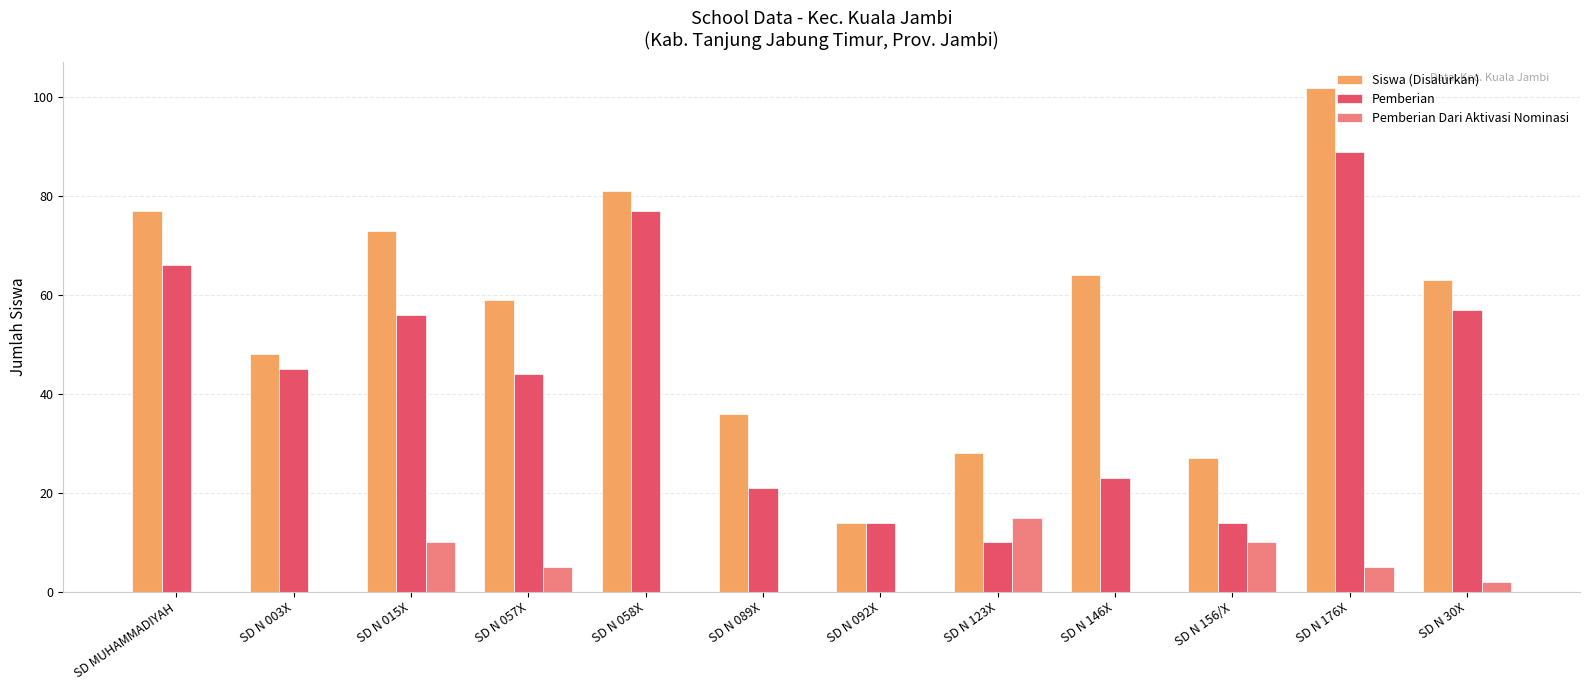

Which label corresponds to the largest value in the chart?

SD N 176X